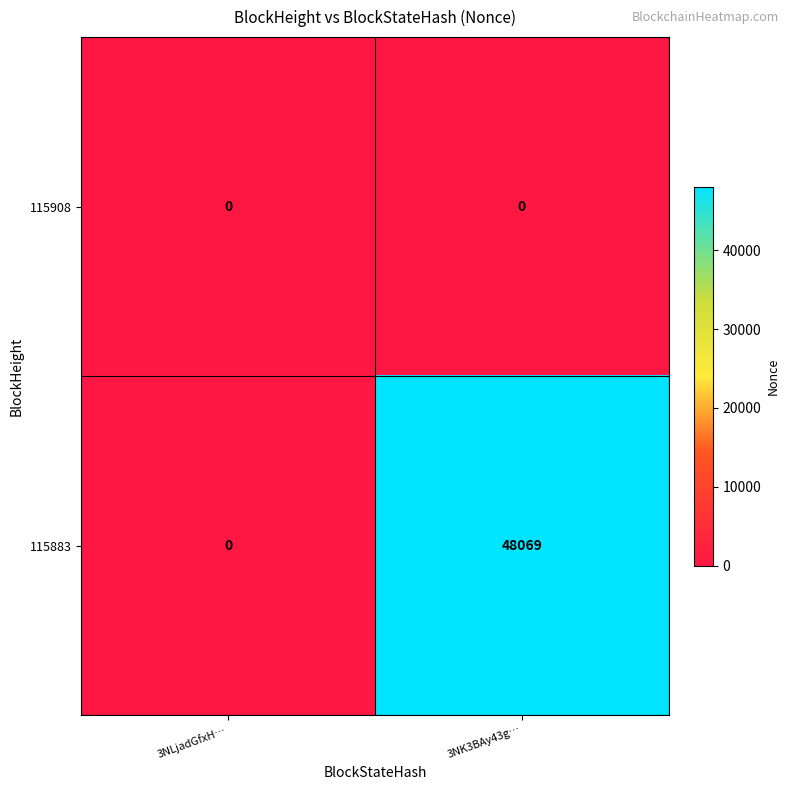

List the series in order of their overall mean, highest first.

115883, 115908